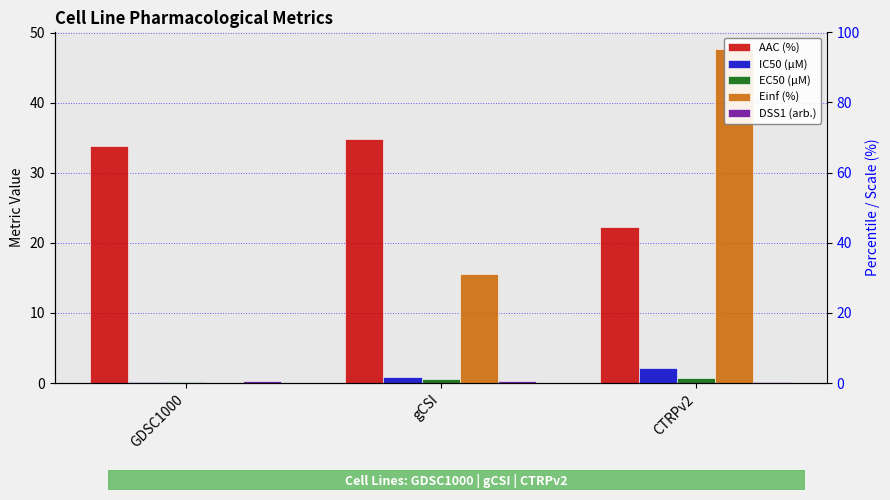

Which category has the lowest value in the IC50 (µM) series?

GDSC1000